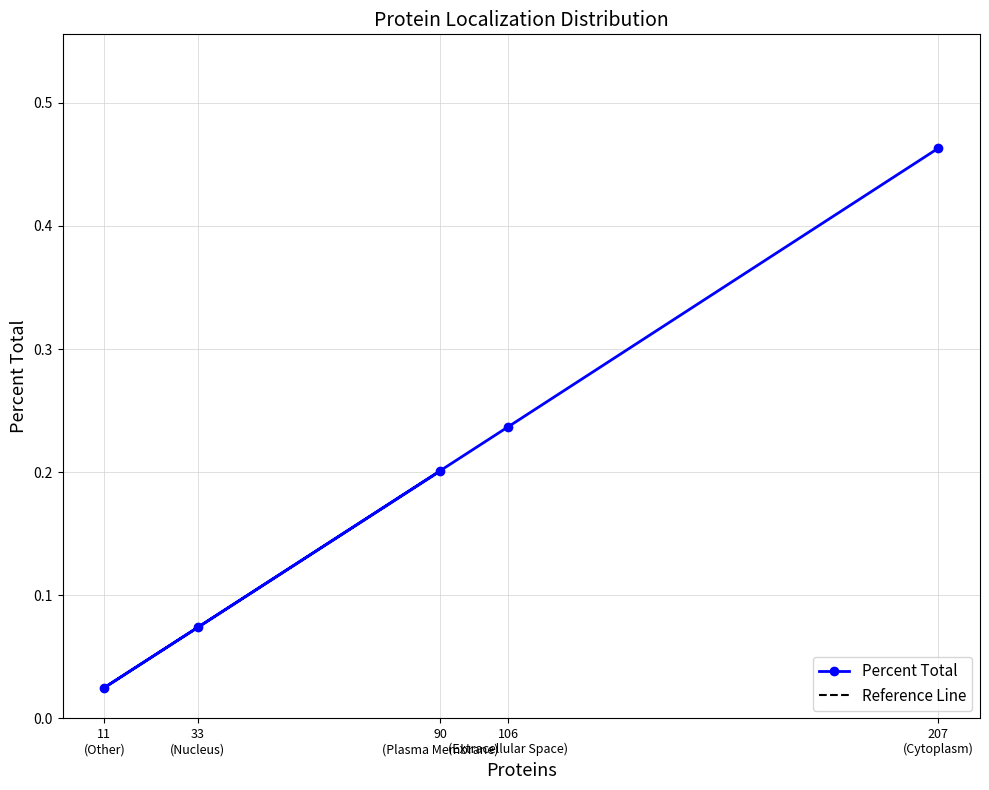

What is the sum of all Percent Total values?

1.0